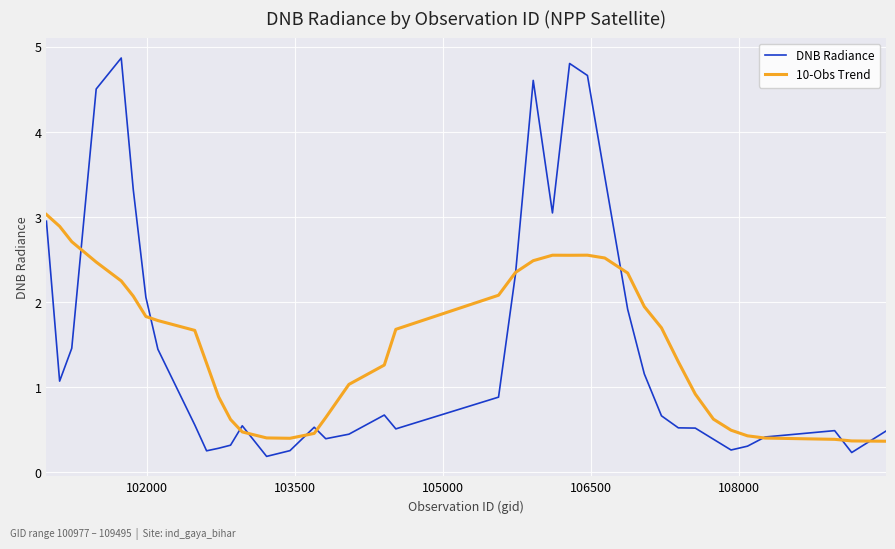

Rank the series by their maximum value, from highest to lowest.

DNB Radiance, 10-Obs Trend